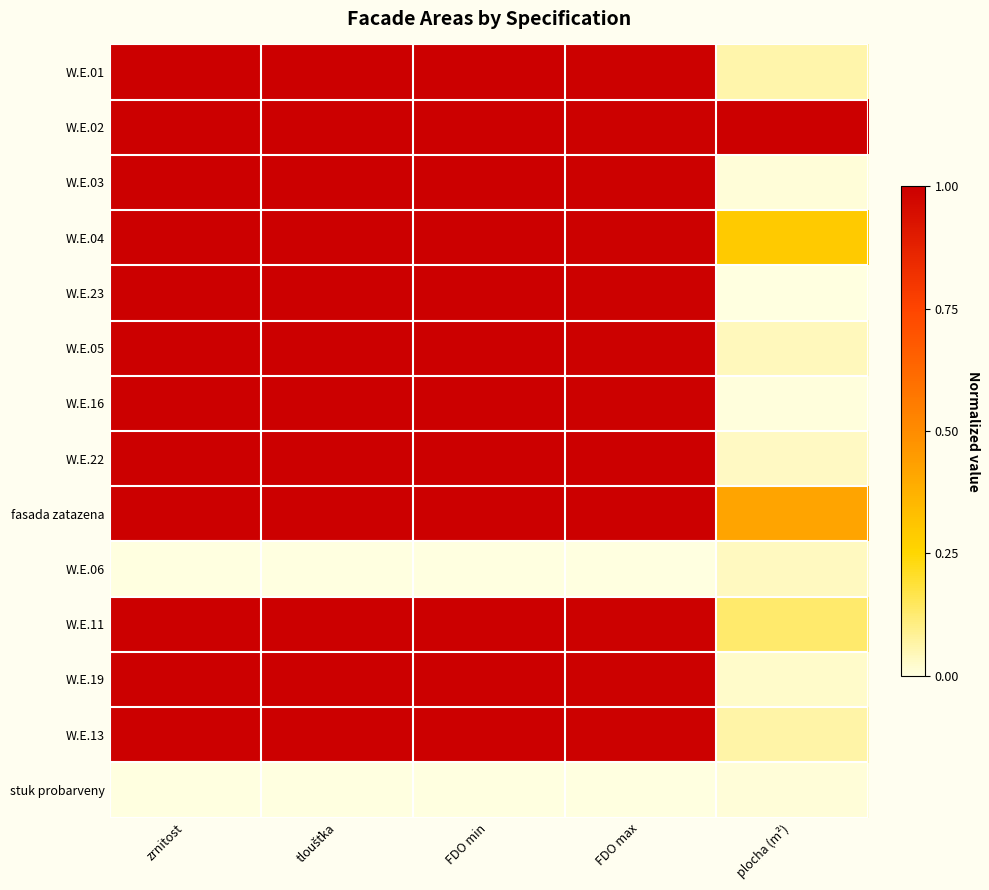

At plocha (m²), list the series in order from smallest to largest.

W.E.23, W.E.16, W.E.03, stuk probarveny, W.E.19, W.E.22, W.E.06, W.E.05, W.E.01, W.E.13, W.E.11, W.E.04, fasada zatazena, W.E.02